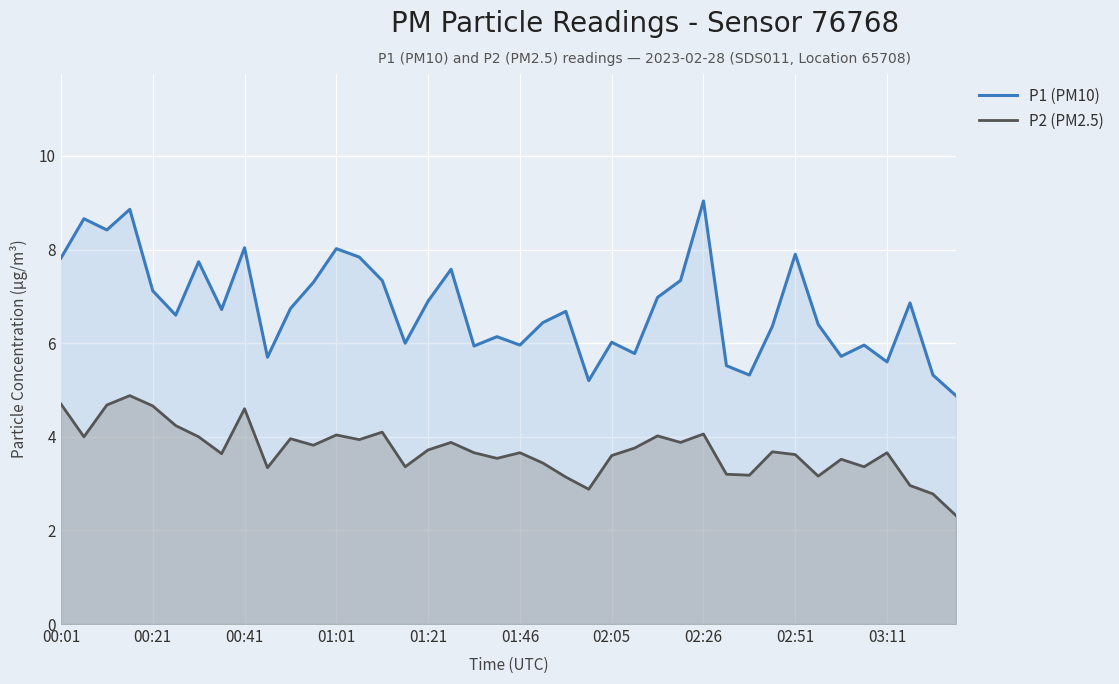

What value does the P1 (PM10) series have at 21?

6.4